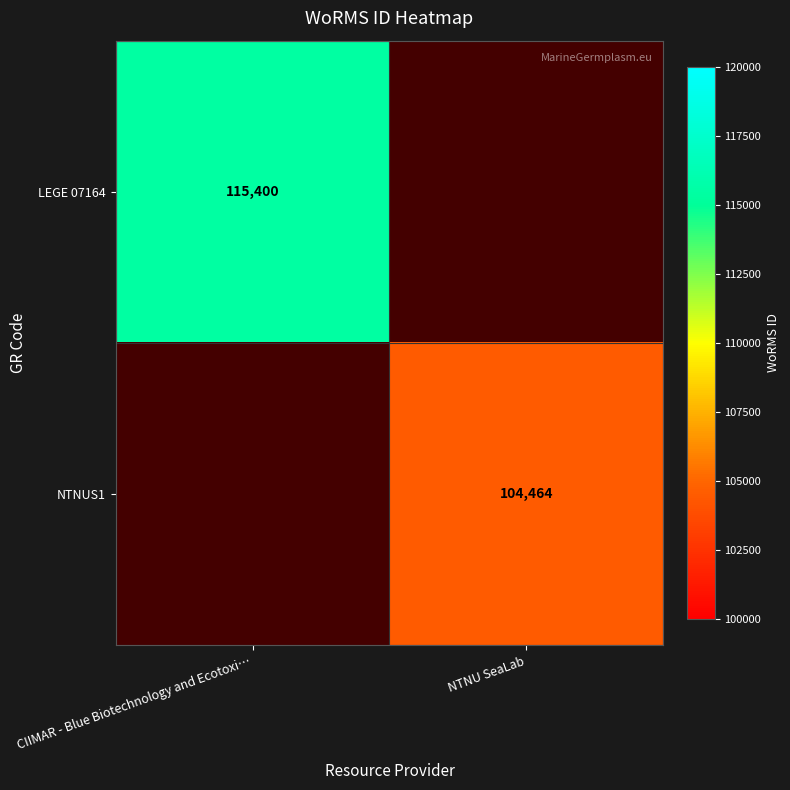

Is it true that LEGE 07164 equals 150907 at CIIMAR - Blue Biotechnology and Ecotoxi…?

False